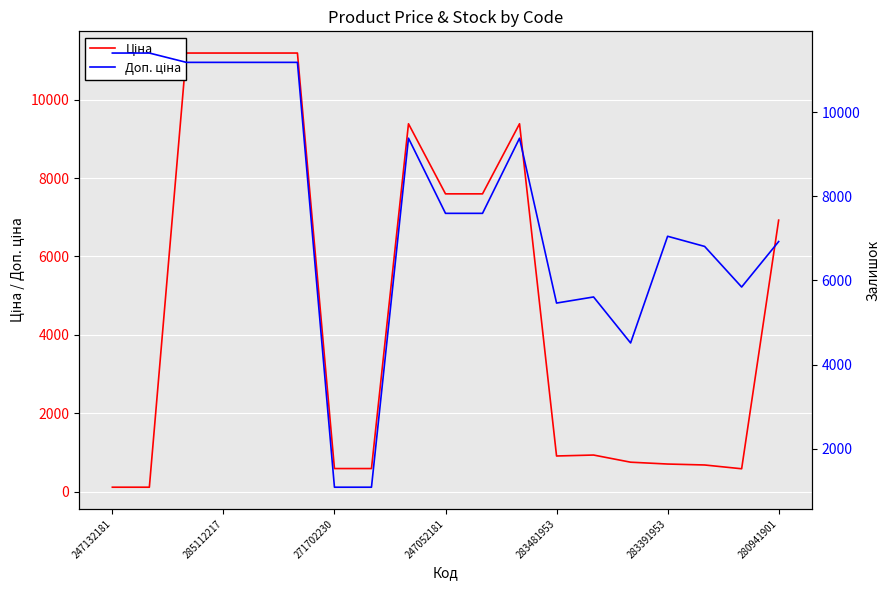

What is the sum of all Ціна values?

91614.9